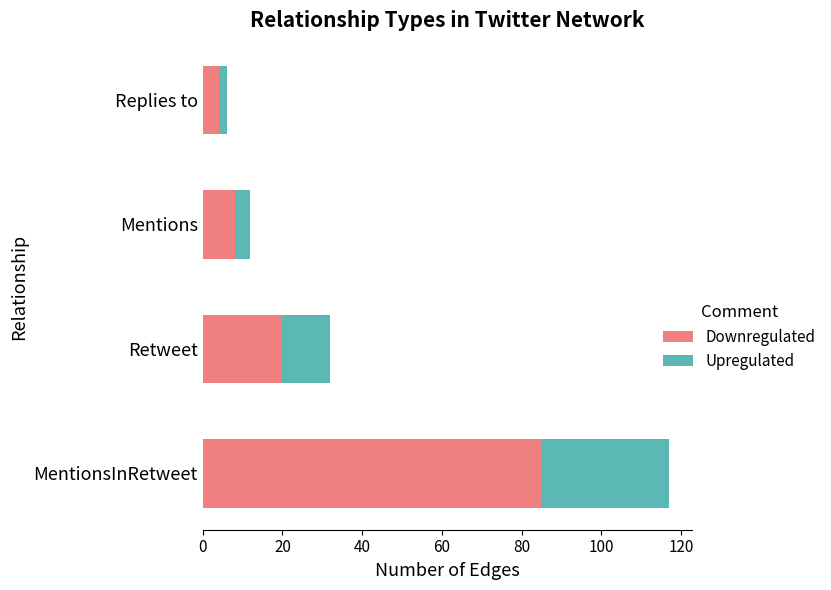

Is it true that Downregulated equals 20 at Retweet?

True